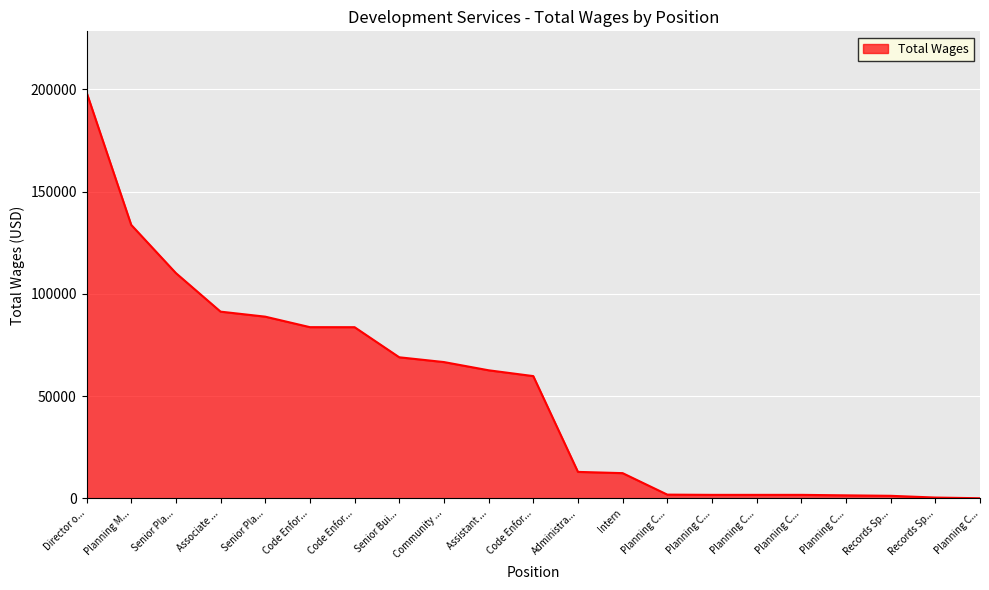

At which category does the chart reach its peak across all series?

Director o...